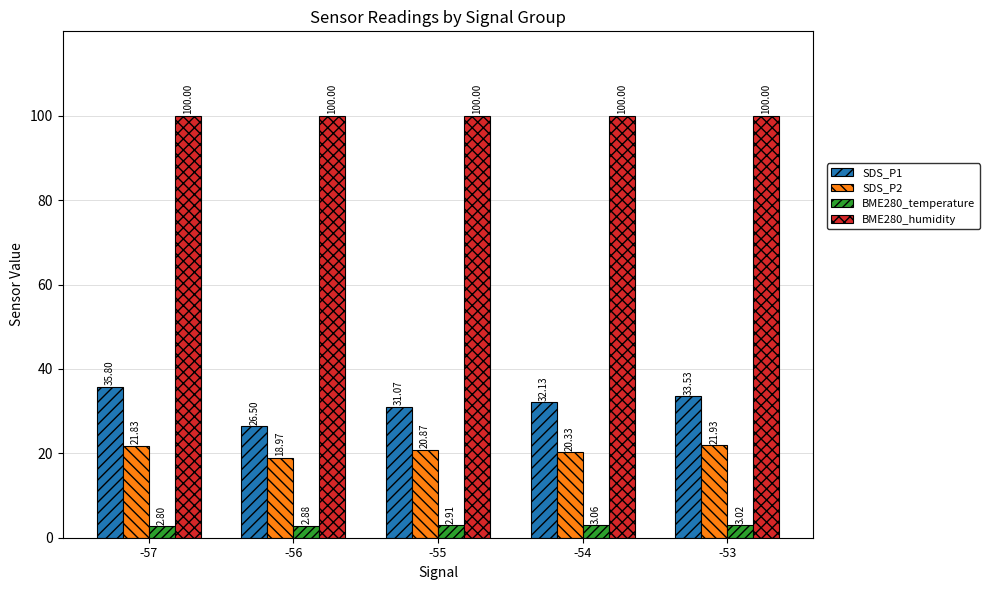

List the series in order of their peak value, lowest first.

BME280_temperature, SDS_P2, SDS_P1, BME280_humidity